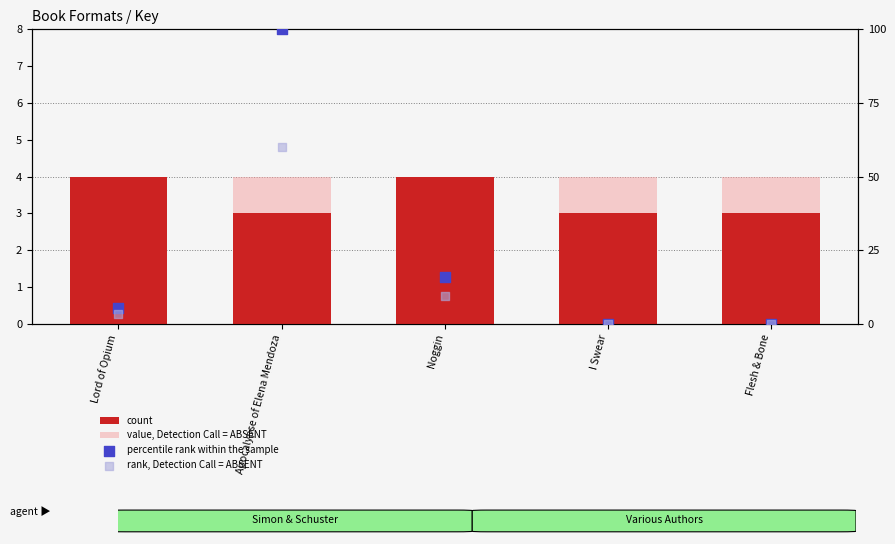

Which series has the largest Y range (max minus min)?

percentile rank within the sample